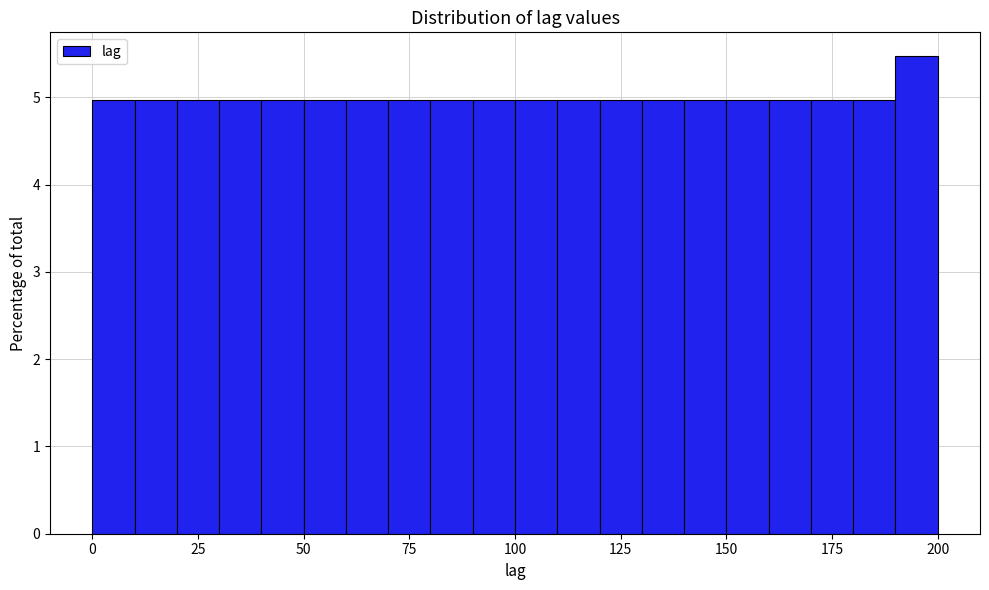

Around what value on the x-axis is the tallest bar? Give the approximate position of its centre, as read against the axis.

195